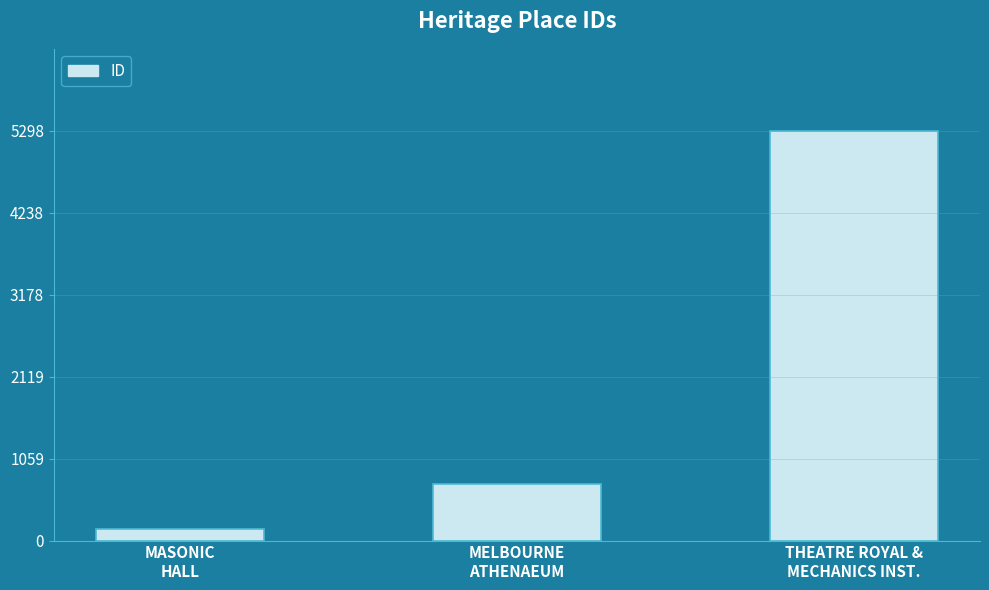

What is the ratio of the value at MELBOURNE
ATHENAEUM to the value at THEATRE ROYAL &
MECHANICS INST.?

0.1